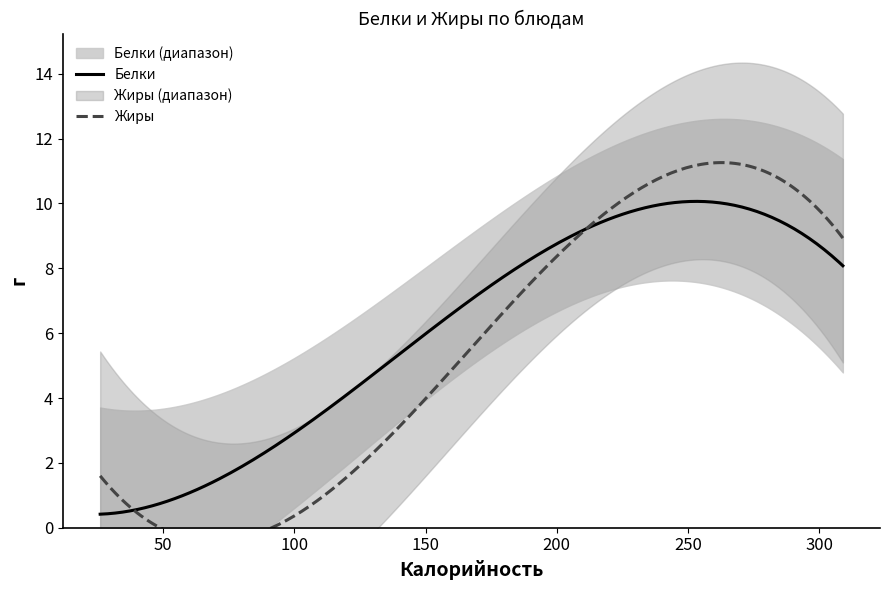

Which series has the largest total across all categories?

Белки